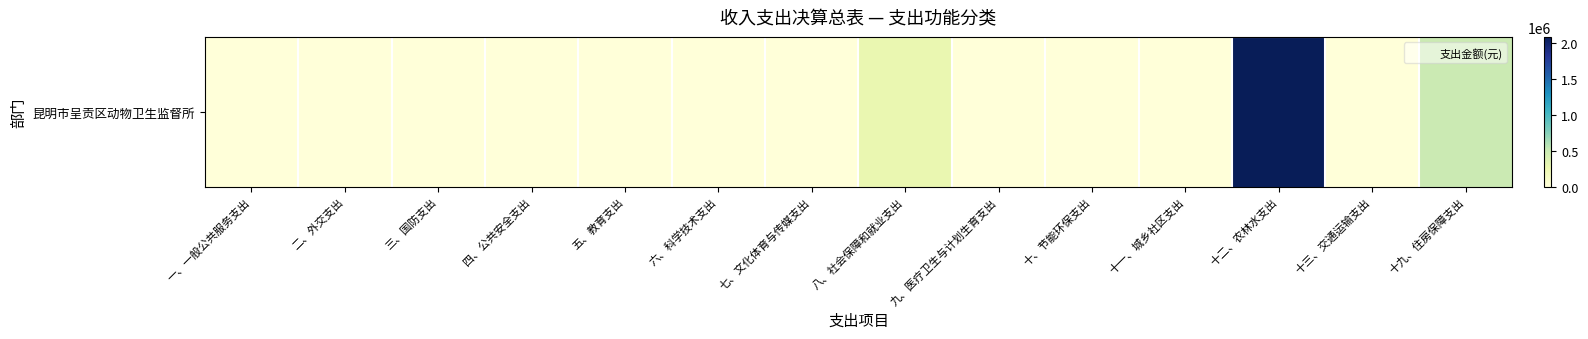

Which category has the highest value across all series?

十二、农林水支出